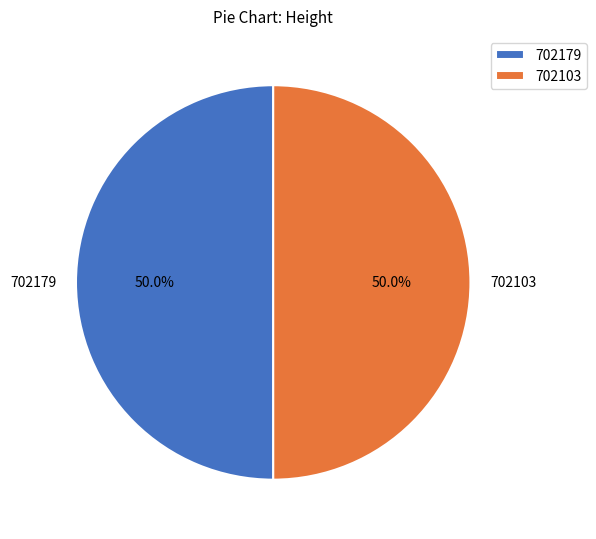

How much of the chart is everything except 702103?

50.0%